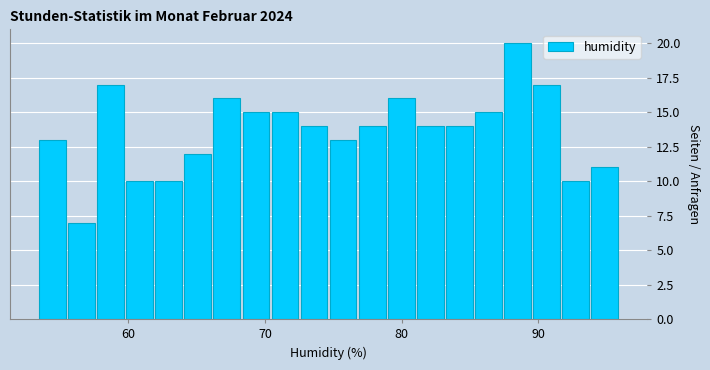

Around what value on the x-axis is the tallest bar? Give the approximate position of its centre, as read against the axis.

88